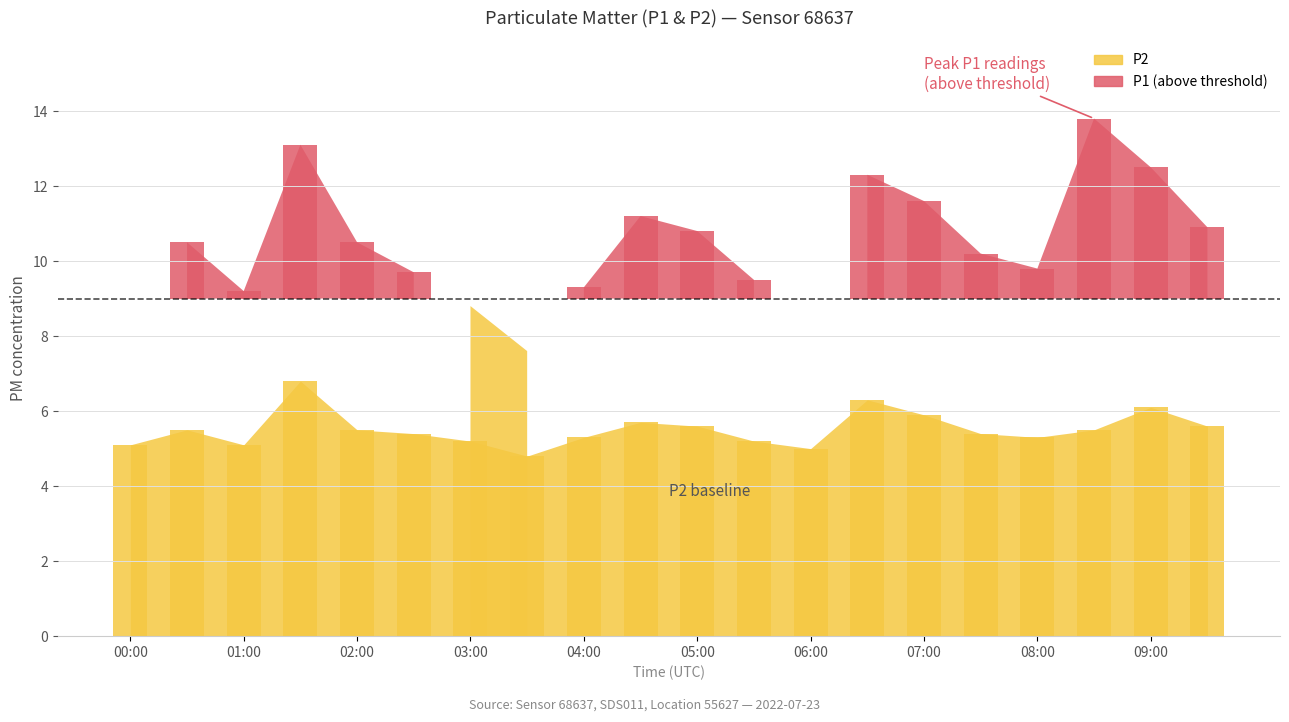

What is the difference between the maximum and minimum values in the P1 series?

4.8